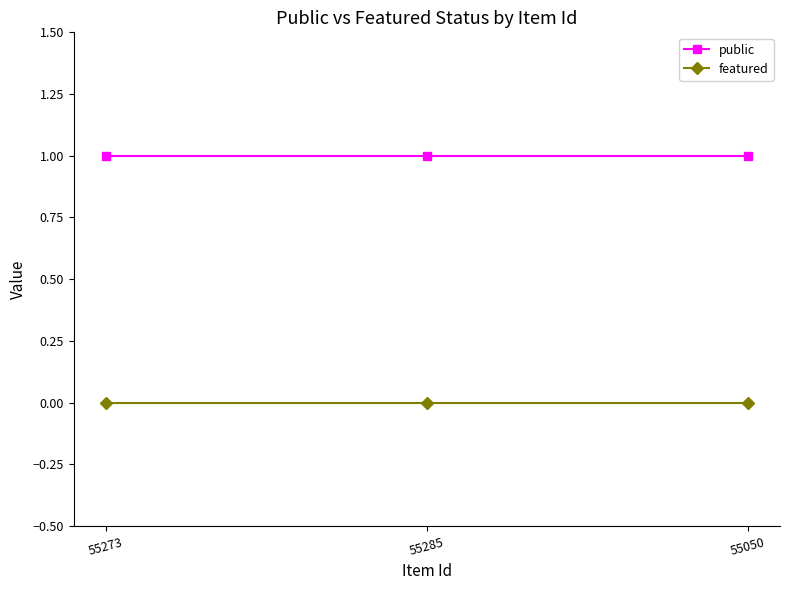

What position from the left is 55273?

1